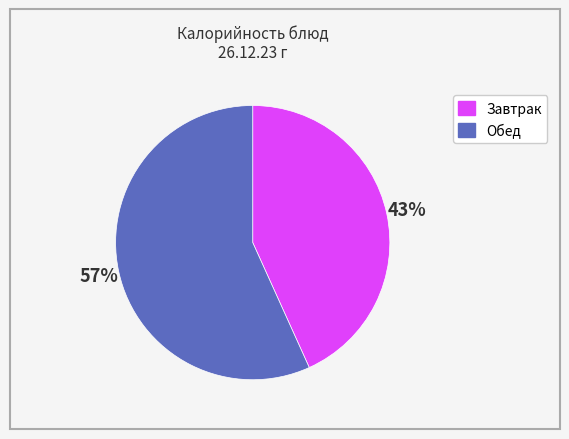

To the nearest percent, what is the difference between the largest and smallest slice percentages?

14%